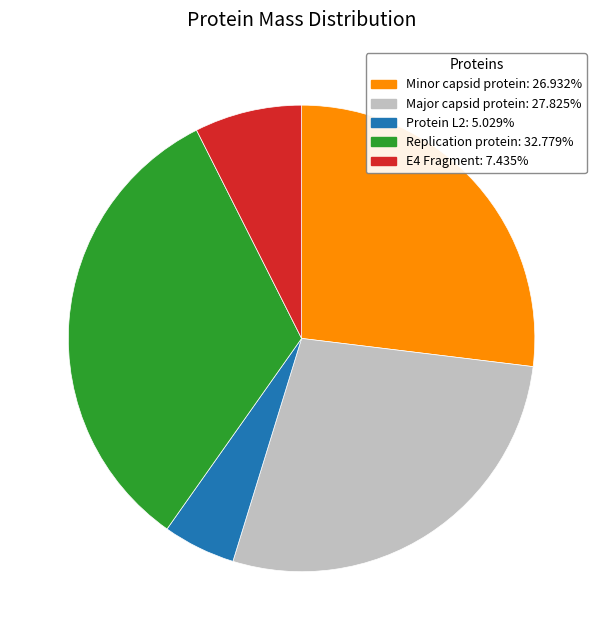

Do Major capsid protein and E4 Fragment together represent more than half of the pie?

No